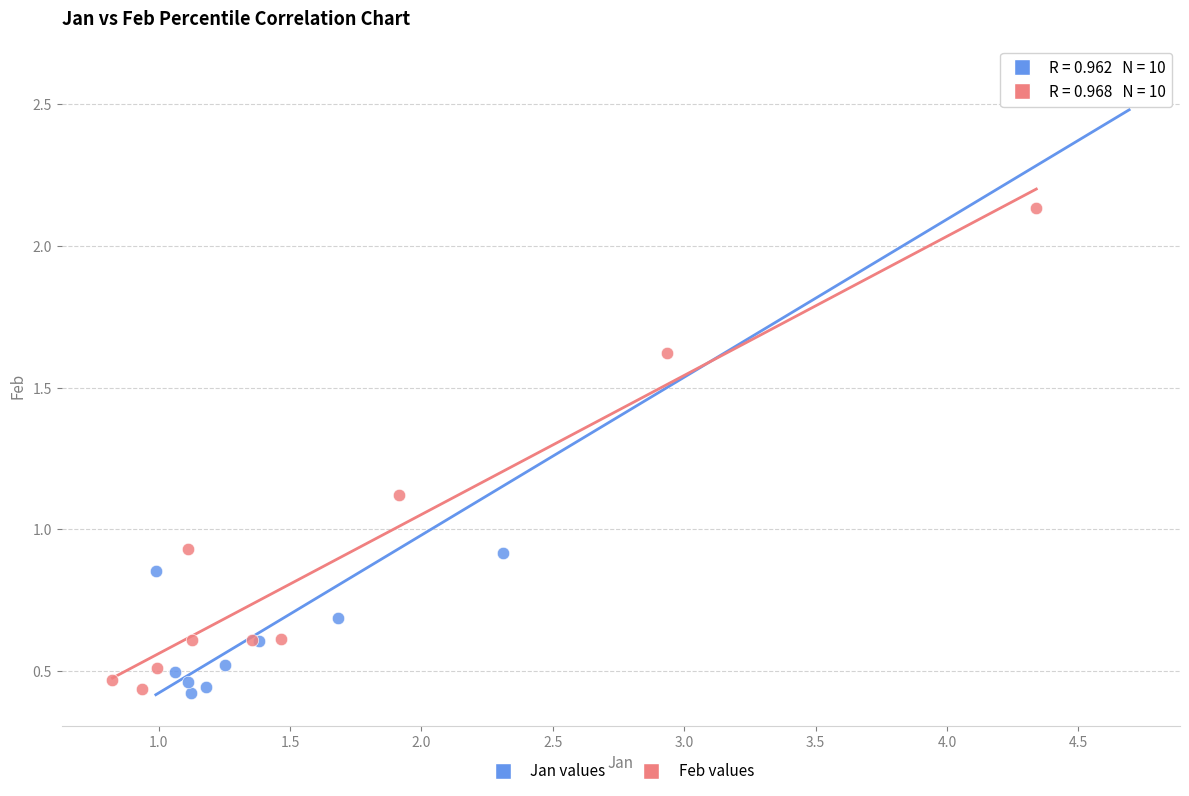

Which series has the largest Y range (max minus min)?

Jan values